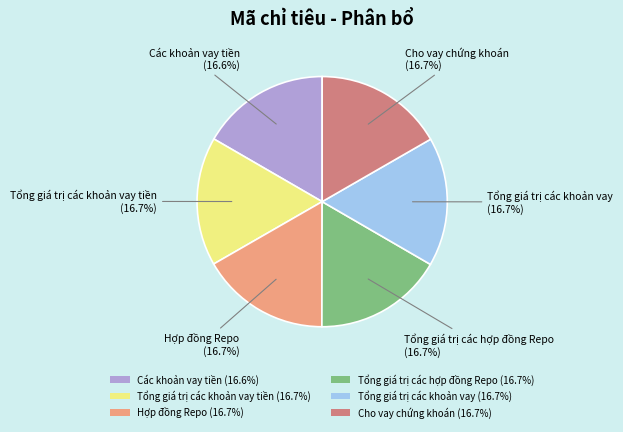

Is there any slice that represents more than half of the pie?

No